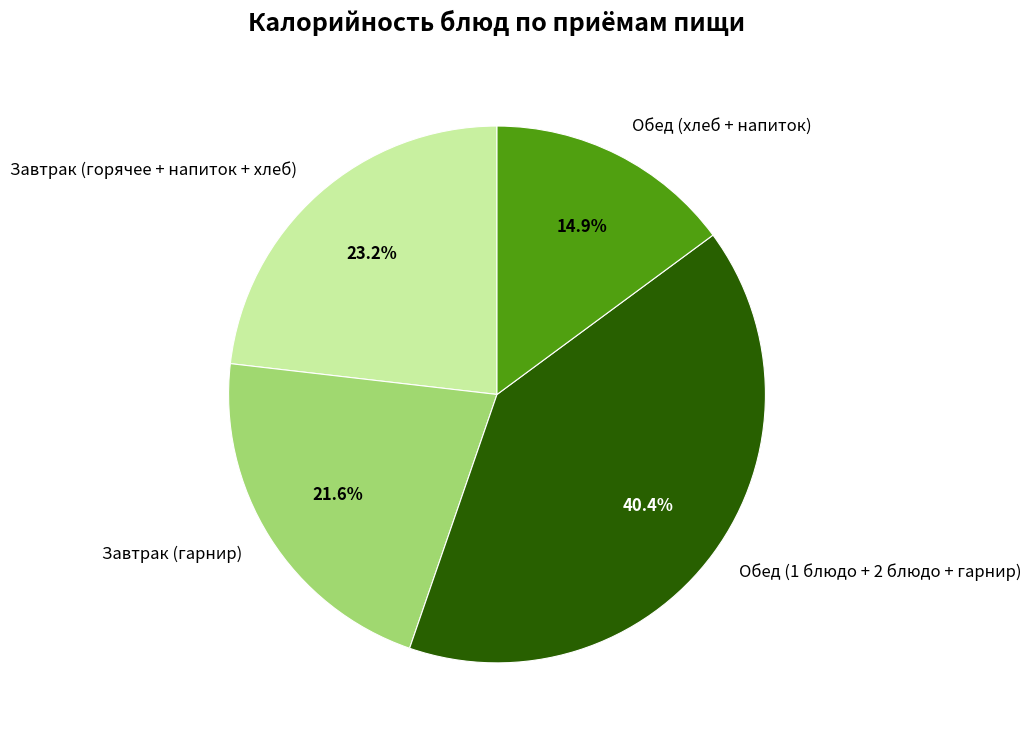

Does Обед (1 блюдо + 2 блюдо + гарнир) represent more than half of the total?

No